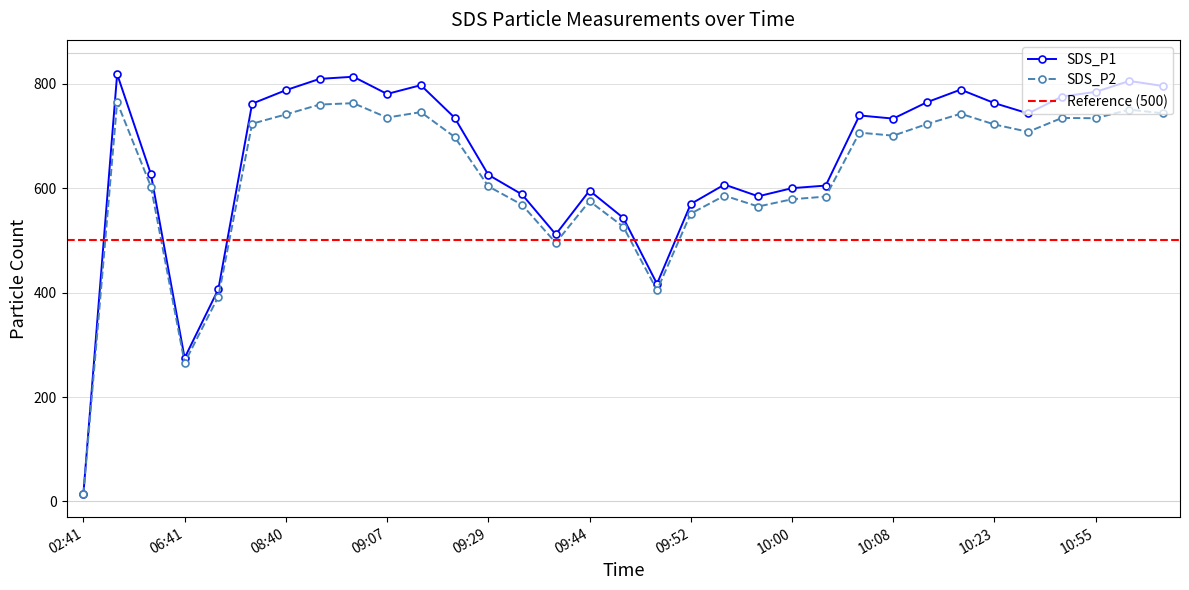

Which has a higher value, 09:47 or 09:54?

09:54